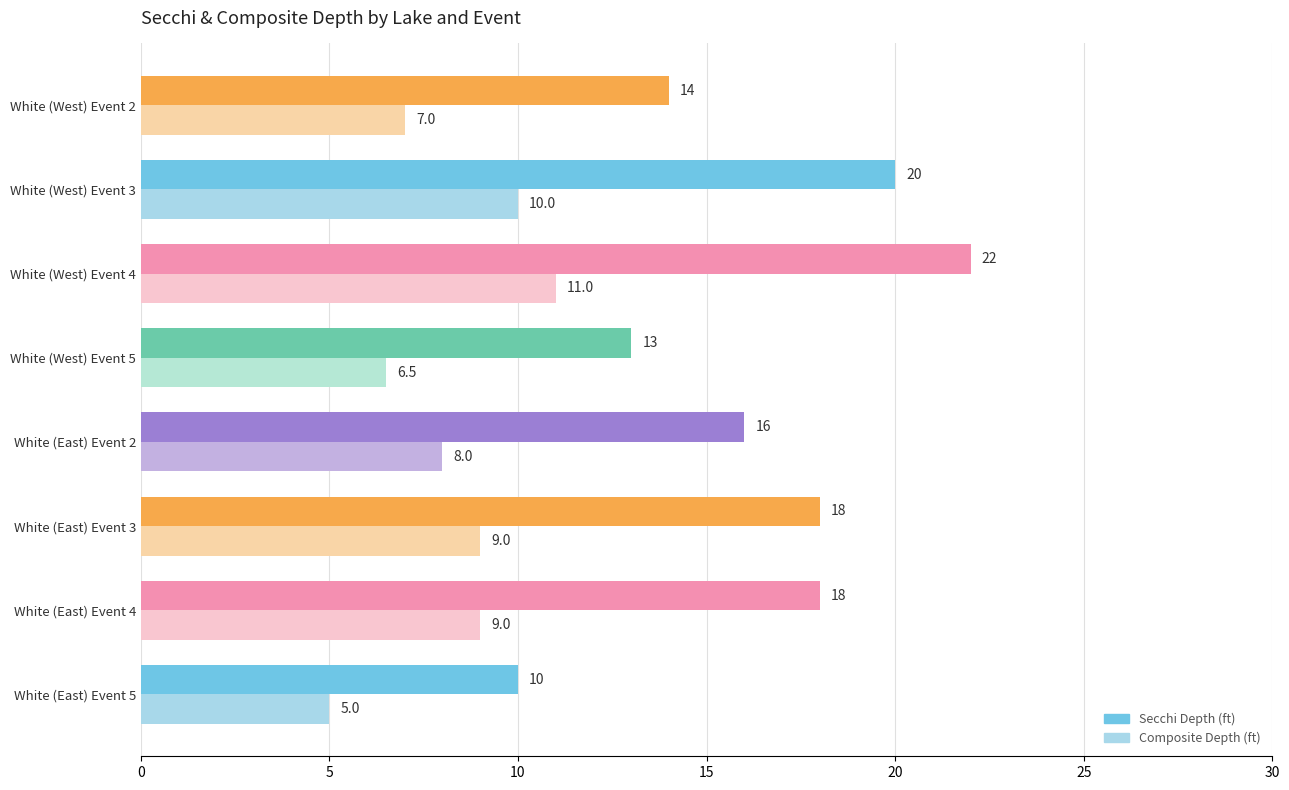

List the series in order of their overall mean, highest first.

Composite Depth (ft), Secchi Depth (ft)